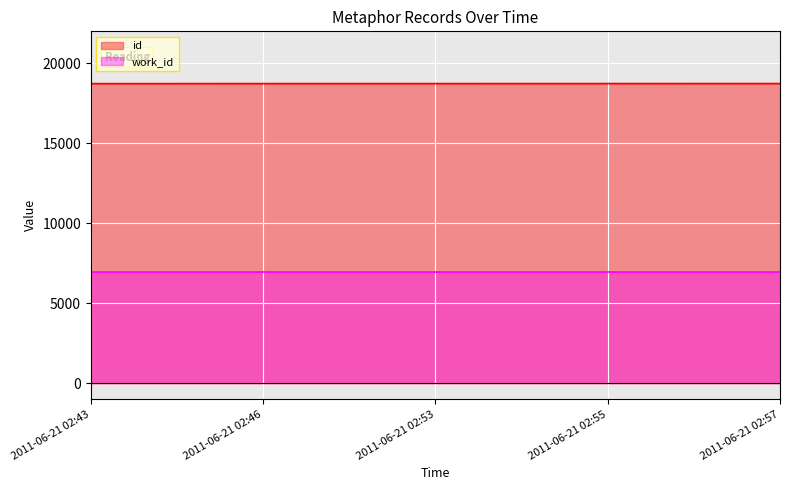

True or false: the data has more than 2 interior local peaks.

False